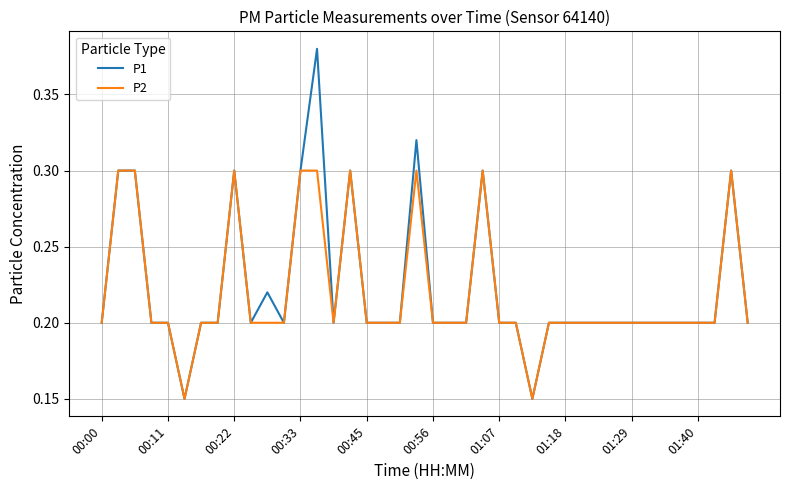

What are all the series names shown in the legend?

P1, P2